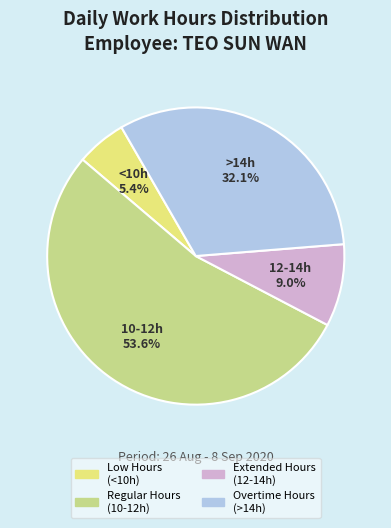

Is there any slice that represents more than half of the pie?

Yes